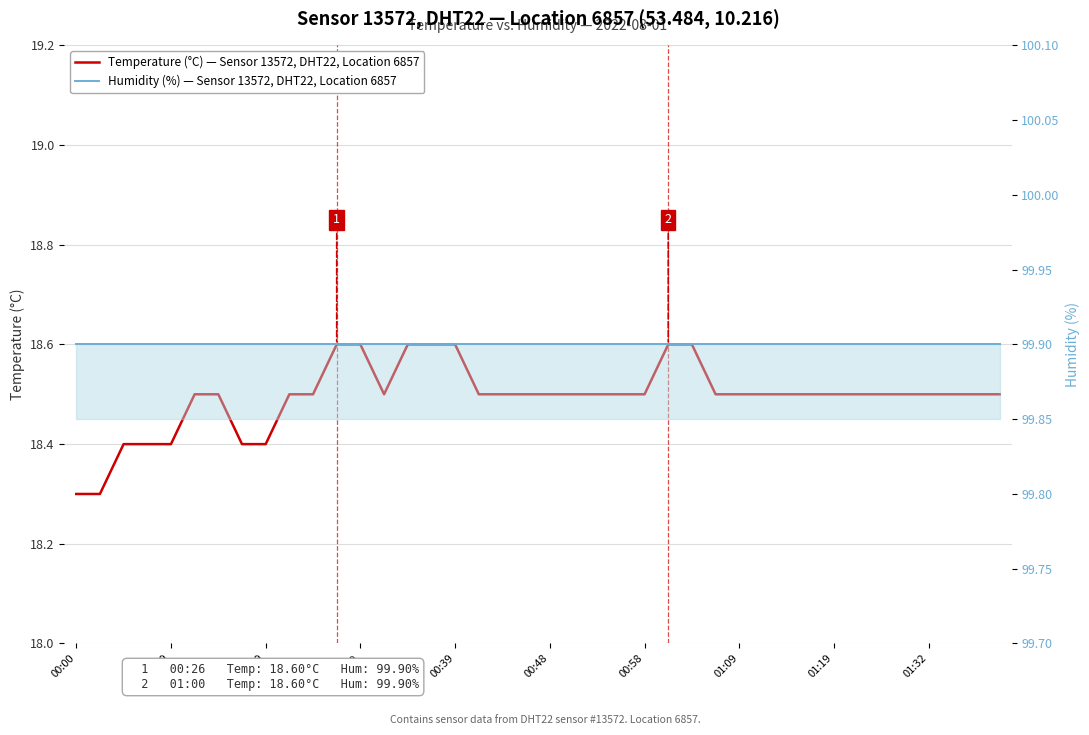

At 23, list the series in order from largest to smallest.

Humidity (%) — Sensor 13572, DHT22, Location 6857, Temperature (°C) — Sensor 13572, DHT22, Location 6857